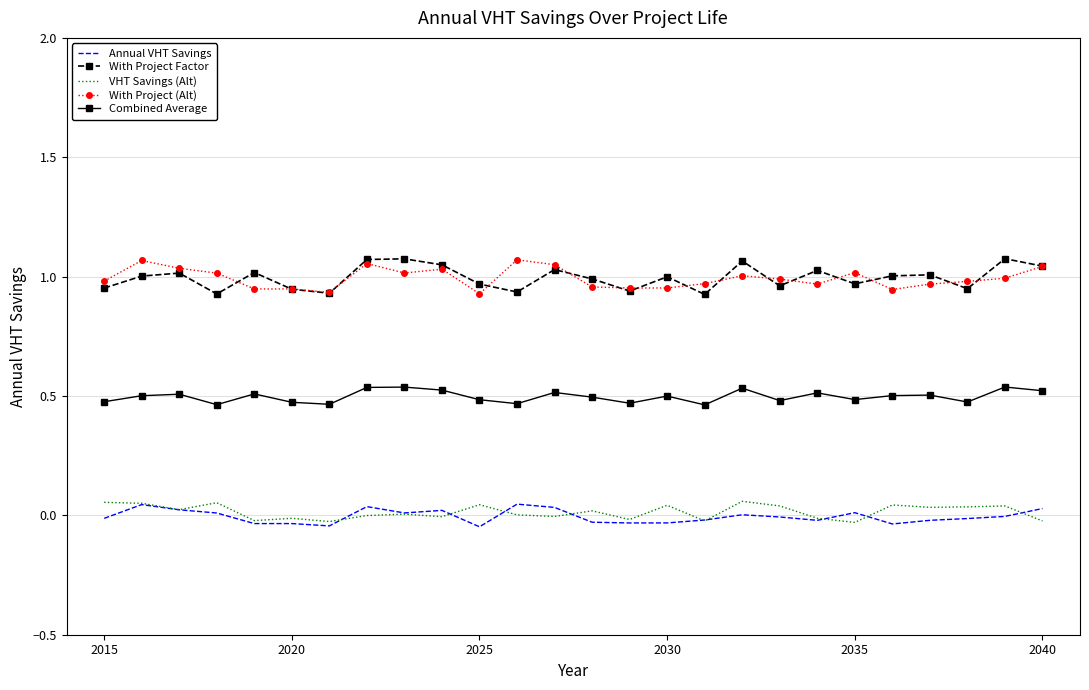

True or false: Annual VHT Savings and With Project (Alt) cross at least once.

False